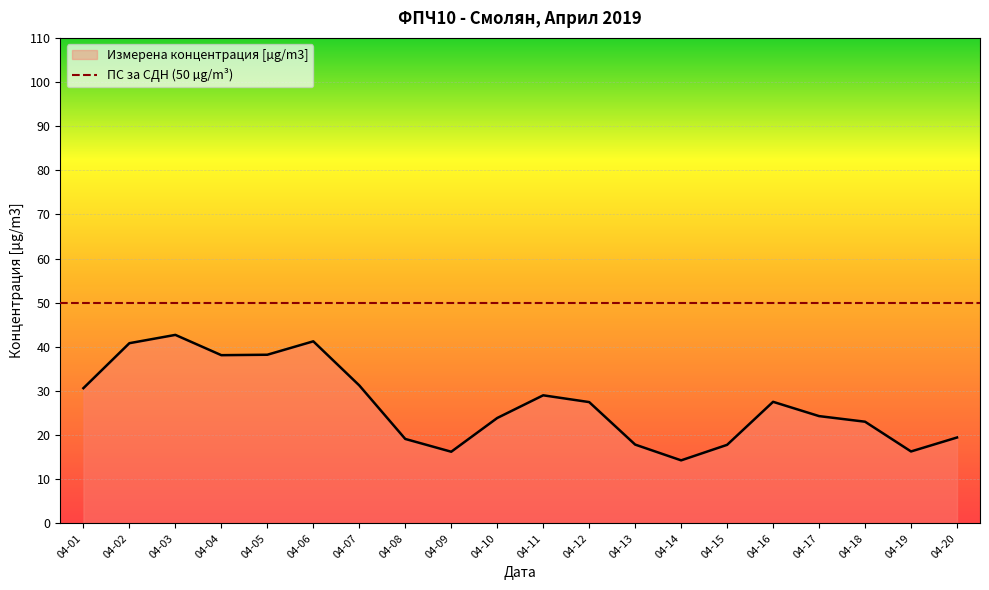

Is it true that Измерена концентрация [µg/m3] equals 38.2 at 04-05?

True